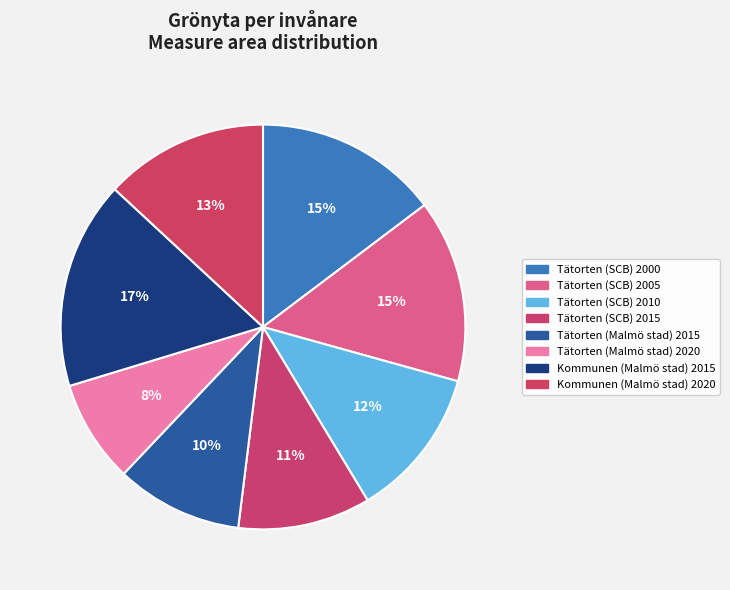

How many segments does this pie chart have?

8